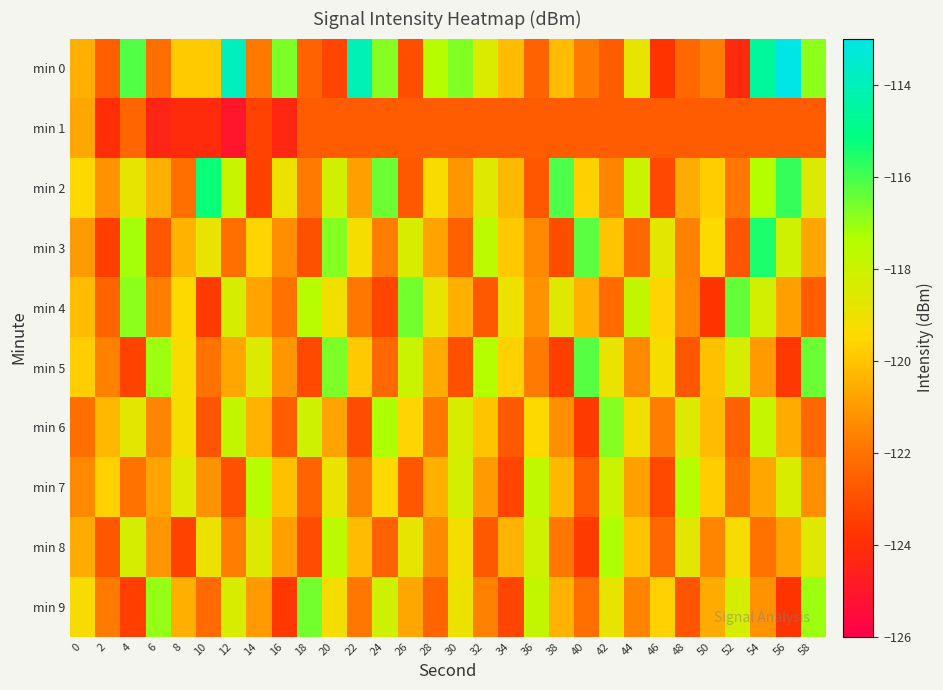

At which category does the chart reach its peak across all series?

56